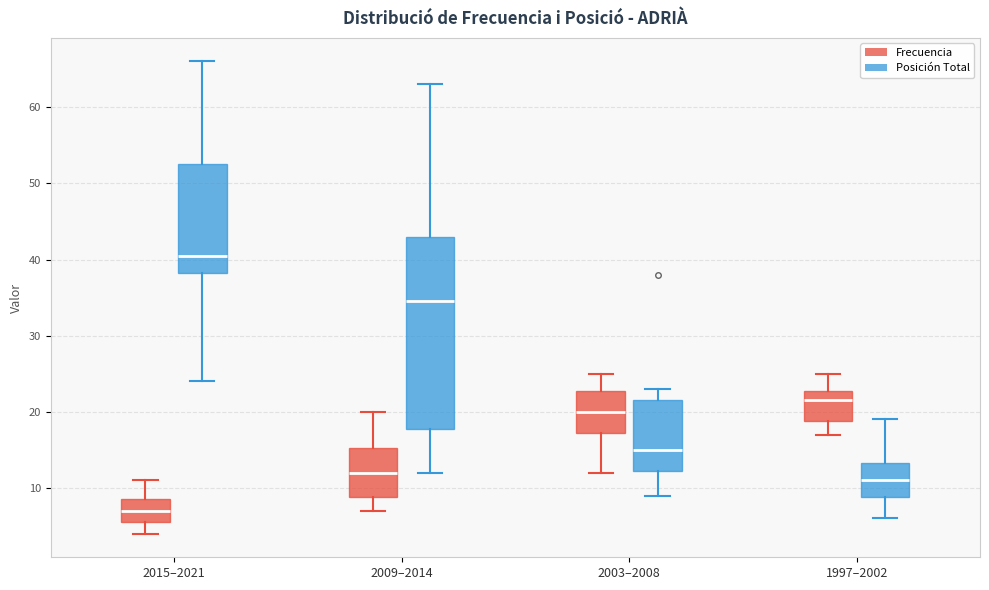

Which box's median line is the highest?

2015–2021 (Posición Total)